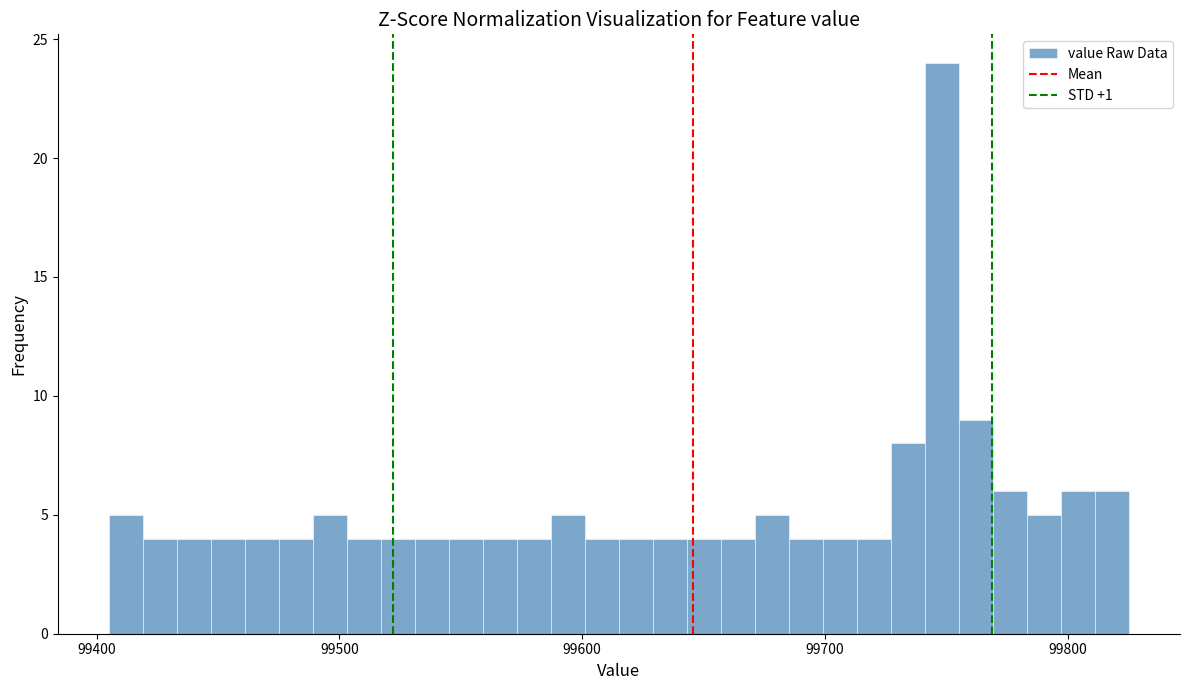

Around what value on the x-axis is the tallest bar? Give the approximate position of its centre, as read against the axis.

99750